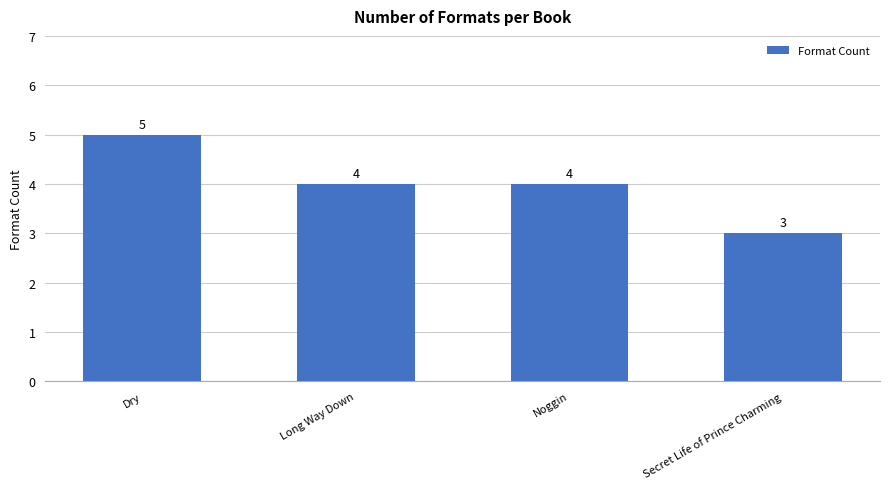

What is the difference between the maximum and second lowest values?

1